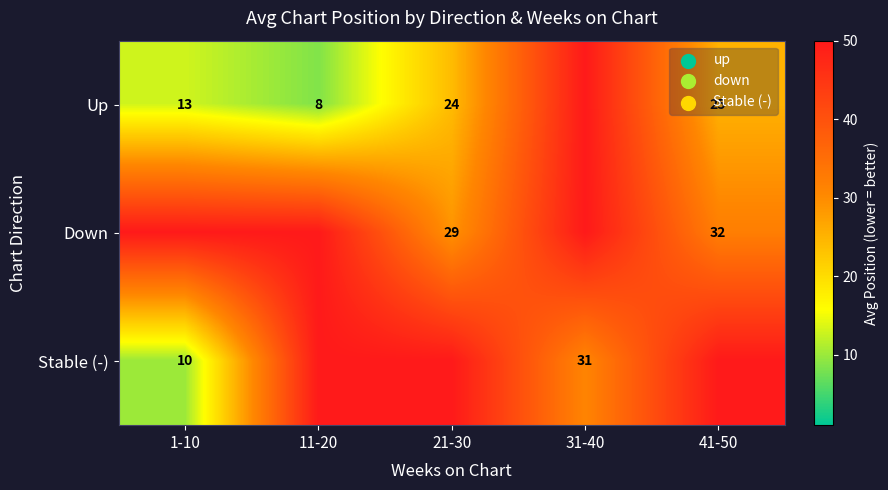

True or false: Stable (-) has a value of 31 at 31-40.

True